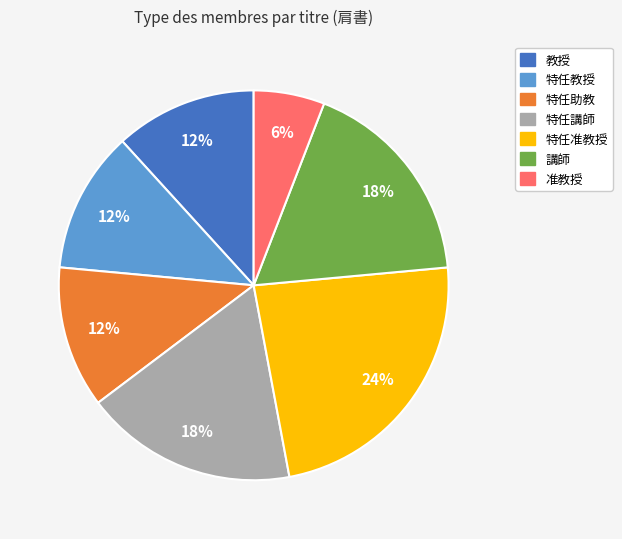

To the nearest percent, what is the difference between the largest and smallest slice percentages?

18%